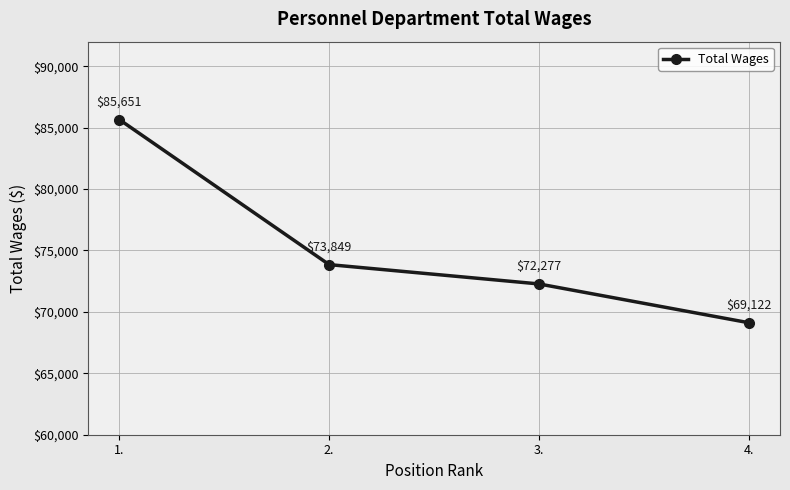

Reading left to right, list all the values displayed in this chart.

1.=85651	2.=73849	3.=72277	4.=69122